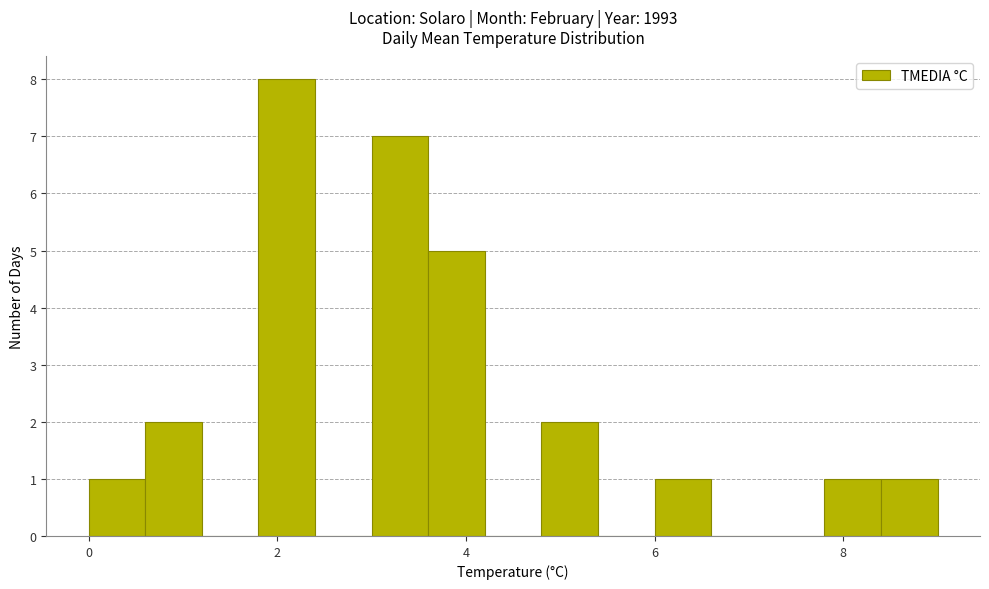

Around what value on the x-axis is the tallest bar? Give the approximate position of its centre, as read against the axis.

2.2